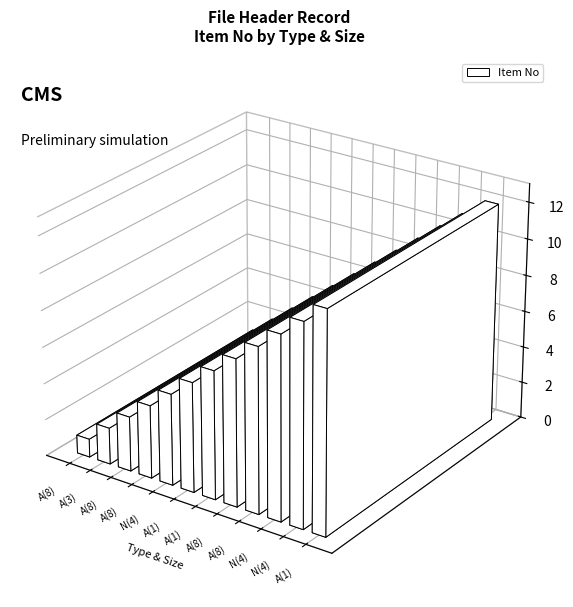

List the labels in order of value, largest first.

A(1), N(4), N(4), A(8), A(8), A(1), A(1), N(4), A(8), A(8), A(3), A(8)